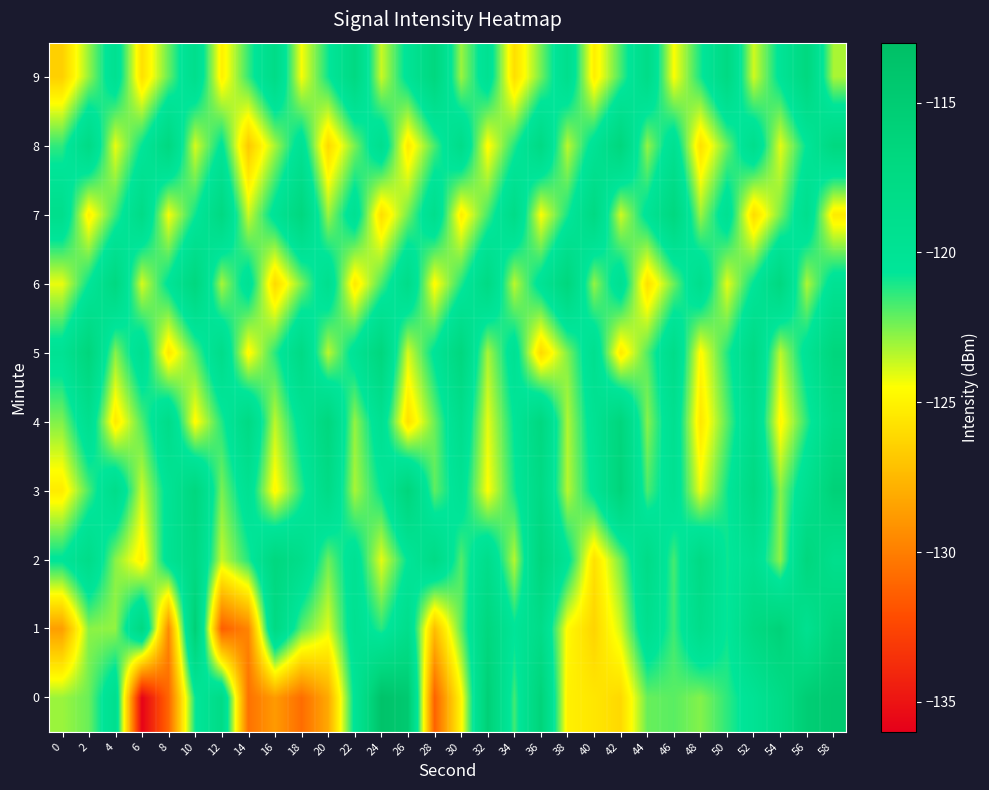

Reading left to right, what are all the values shown in this chart?

0: 0=-123.0	2=-122.3	4=-119.0	6=-135.8	8=-131.1	10=-120.9	12=-117.9	14=-130.6	16=-128.8	18=-130.8	20=-128.2	22=-120.3	24=-113.6	26=-114.6	28=-131.3	30=-124.8	32=-115.6	34=-121.6	36=-116.1	38=-125.1	40=-125.5	42=-126.1	44=-122.2	46=-122.0	48=-122.7	50=-121.4	52=-119.9	54=-118.0	56=-115.3	58=-114.5
1: 0=-128.6	2=-122.8	4=-122.9	6=-117.3	8=-129.5	10=-115.5	12=-131.4	14=-129.7	16=-117.5	18=-122.0	20=-124.0	22=-119.5	24=-121.3	26=-118.7	28=-127.3	30=-122.1	32=-116.8	34=-120.5	36=-118.2	38=-124.7	40=-126.3	42=-123.8	44=-119.1	46=-121.6	48=-118.4	50=-120.8	52=-117.3	54=-115.9	56=-119.4	58=-116.2
2: 0=-120.5	2=-118.3	4=-122.7	6=-125.1	8=-119.8	10=-117.4	12=-123.6	14=-121.2	16=-116.9	18=-118.5	20=-122.3	22=-119.7	24=-124.1	26=-120.6	28=-117.8	30=-121.9	32=-118.6	34=-123.4	36=-116.5	38=-120.2	40=-125.8	42=-122.4	44=-118.1	46=-121.7	48=-117.6	50=-120.9	52=-119.3	54=-122.8	56=-116.7	58=-118.9
3: 0=-125.3	2=-121.8	4=-118.4	6=-123.7	8=-120.1	10=-116.8	12=-122.5	14=-119.6	16=-124.8	18=-121.3	20=-117.9	22=-123.2	24=-120.7	26=-116.4	28=-122.1	30=-119.8	32=-124.5	34=-121.0	36=-117.6	38=-123.4	40=-120.3	42=-116.1	44=-121.8	46=-119.5	48=-124.2	50=-120.9	52=-117.3	54=-122.7	56=-119.2	58=-115.8
4: 0=-122.6	2=-119.1	4=-125.4	6=-121.9	8=-118.3	10=-124.7	12=-121.2	14=-117.6	16=-123.5	18=-120.0	20=-116.7	22=-122.9	24=-119.4	26=-125.8	28=-122.3	30=-118.7	32=-124.1	34=-120.6	36=-117.0	38=-123.3	40=-119.8	42=-116.5	44=-122.7	46=-119.2	48=-125.5	50=-122.0	52=-118.4	54=-124.8	56=-121.3	58=-117.7
5: 0=-119.8	2=-116.4	4=-122.7	6=-119.2	8=-125.5	10=-122.0	12=-118.4	14=-124.8	16=-121.3	18=-117.7	20=-123.5	22=-120.0	24=-116.6	26=-123.9	28=-120.4	30=-116.8	32=-123.2	34=-119.7	36=-126.1	38=-122.6	40=-119.1	42=-125.4	44=-121.9	46=-118.3	48=-124.7	50=-121.2	52=-117.6	54=-123.5	56=-120.0	58=-116.5
6: 0=-124.2	2=-120.7	4=-117.1	6=-123.9	8=-120.4	10=-116.8	12=-123.2	14=-119.7	16=-126.1	18=-122.6	20=-119.0	22=-125.4	24=-121.8	26=-118.3	28=-124.7	30=-121.2	32=-117.6	34=-123.5	36=-120.0	38=-116.6	40=-122.9	42=-119.4	44=-125.8	46=-122.3	48=-118.7	50=-124.1	52=-120.6	54=-117.0	56=-123.3	58=-119.8
7: 0=-118.7	2=-125.1	4=-121.6	6=-118.0	8=-124.4	10=-120.9	12=-117.3	14=-123.7	16=-120.1	18=-116.8	20=-123.0	22=-119.5	24=-125.9	26=-122.4	28=-118.8	30=-125.2	32=-121.7	34=-118.1	36=-124.5	38=-121.0	40=-117.4	42=-123.8	44=-120.2	46=-116.9	48=-123.0	50=-119.5	52=-126.0	54=-122.5	56=-118.9	58=-125.3
8: 0=-121.4	2=-117.8	4=-124.2	6=-120.7	8=-117.1	10=-123.9	12=-120.4	14=-126.8	16=-123.2	18=-119.7	20=-126.1	22=-122.5	24=-119.0	26=-125.4	28=-121.8	30=-118.3	32=-124.7	34=-121.2	36=-117.6	38=-123.5	40=-120.0	42=-116.6	44=-122.9	46=-119.4	48=-125.8	50=-122.3	52=-118.7	54=-124.1	56=-120.6	58=-117.0
9: 0=-126.5	2=-122.9	4=-119.4	6=-125.8	8=-122.2	10=-118.7	12=-125.1	14=-121.5	16=-118.0	18=-124.4	20=-120.9	22=-117.3	24=-123.7	26=-120.2	28=-116.8	30=-123.0	32=-119.5	34=-125.9	36=-122.4	38=-118.8	40=-125.2	42=-121.7	44=-118.1	46=-124.5	48=-121.0	50=-117.4	52=-123.8	54=-120.3	56=-116.9	58=-123.2